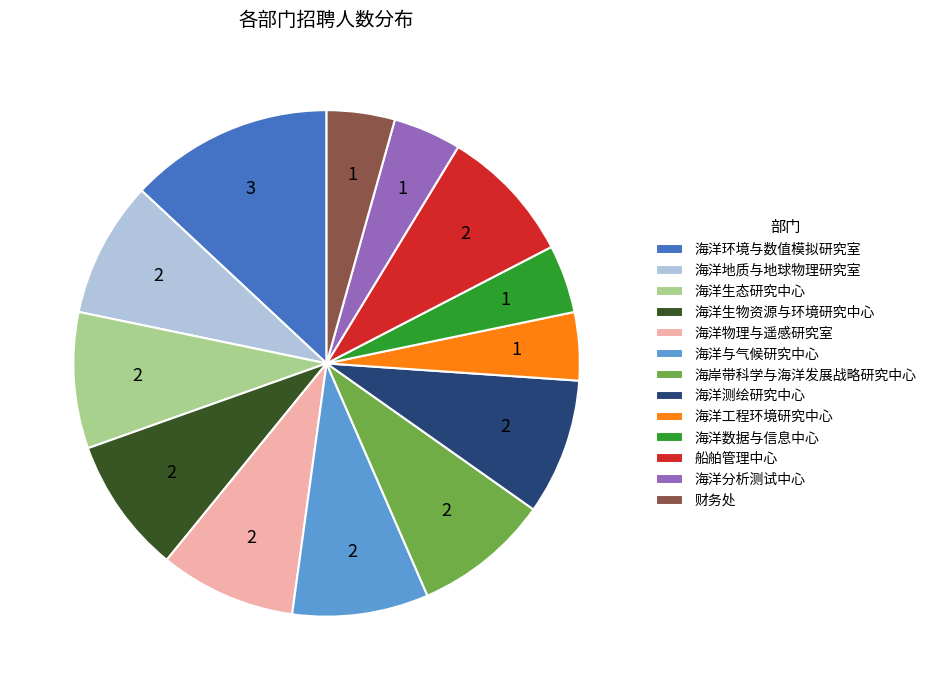

Which category has the biggest portion of the pie?

海洋环境与数值模拟研究室